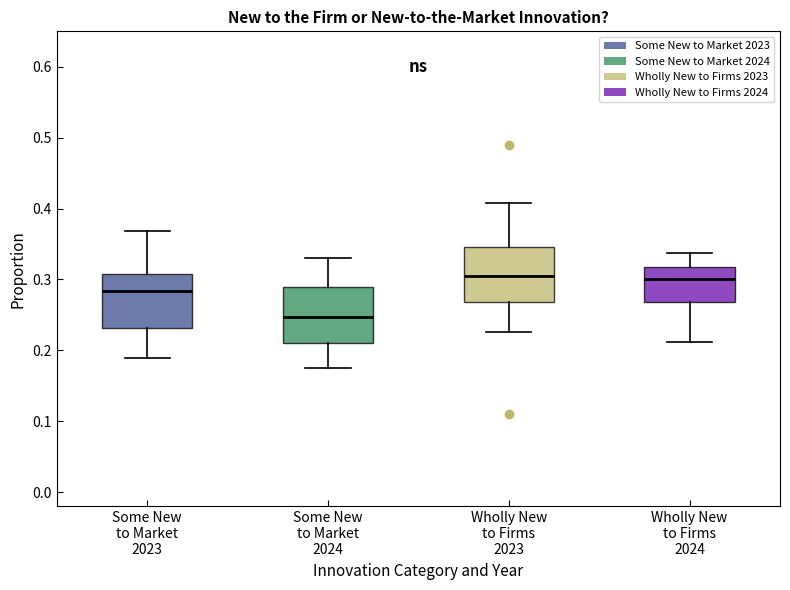

Reading left to right, read every box against the y-axis: the position of its median line, the range the box covers, and the ends of its whiskers. The values are not printed on the chart, so give them approximately, as read against the axis.

Some New to Market 2023: median 0.28, box 0.23 to 0.31, whiskers 0.19 to 0.37
Some New to Market 2024: median 0.25, box 0.21 to 0.29, whiskers 0.18 to 0.33
Wholly New to Firms 2023: median 0.30, box 0.27 to 0.35, whiskers 0.23 to 0.41
Wholly New to Firms 2024: median 0.30, box 0.27 to 0.32, whiskers 0.21 to 0.34